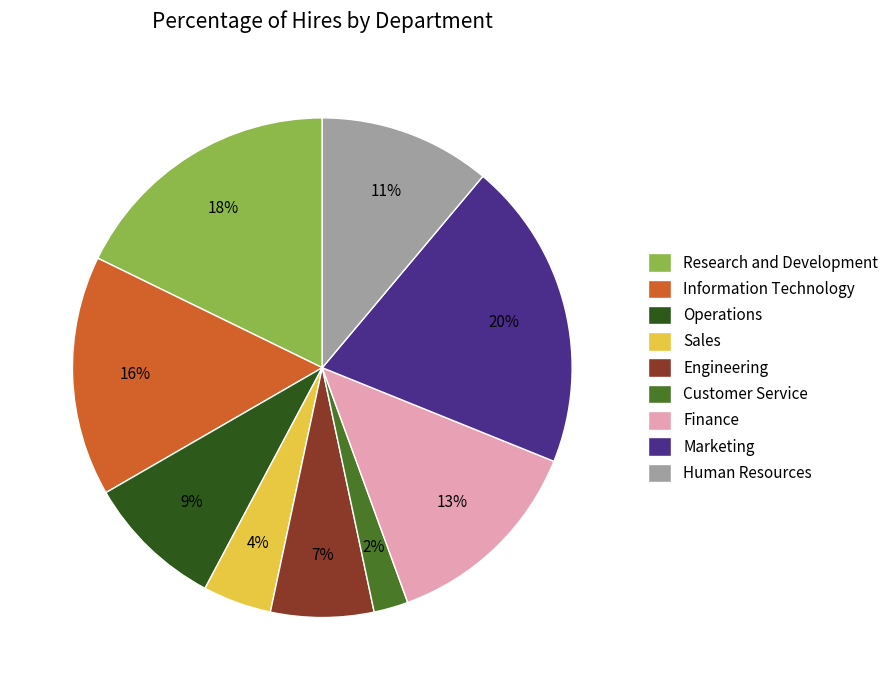

Is there a majority slice in this chart?

No